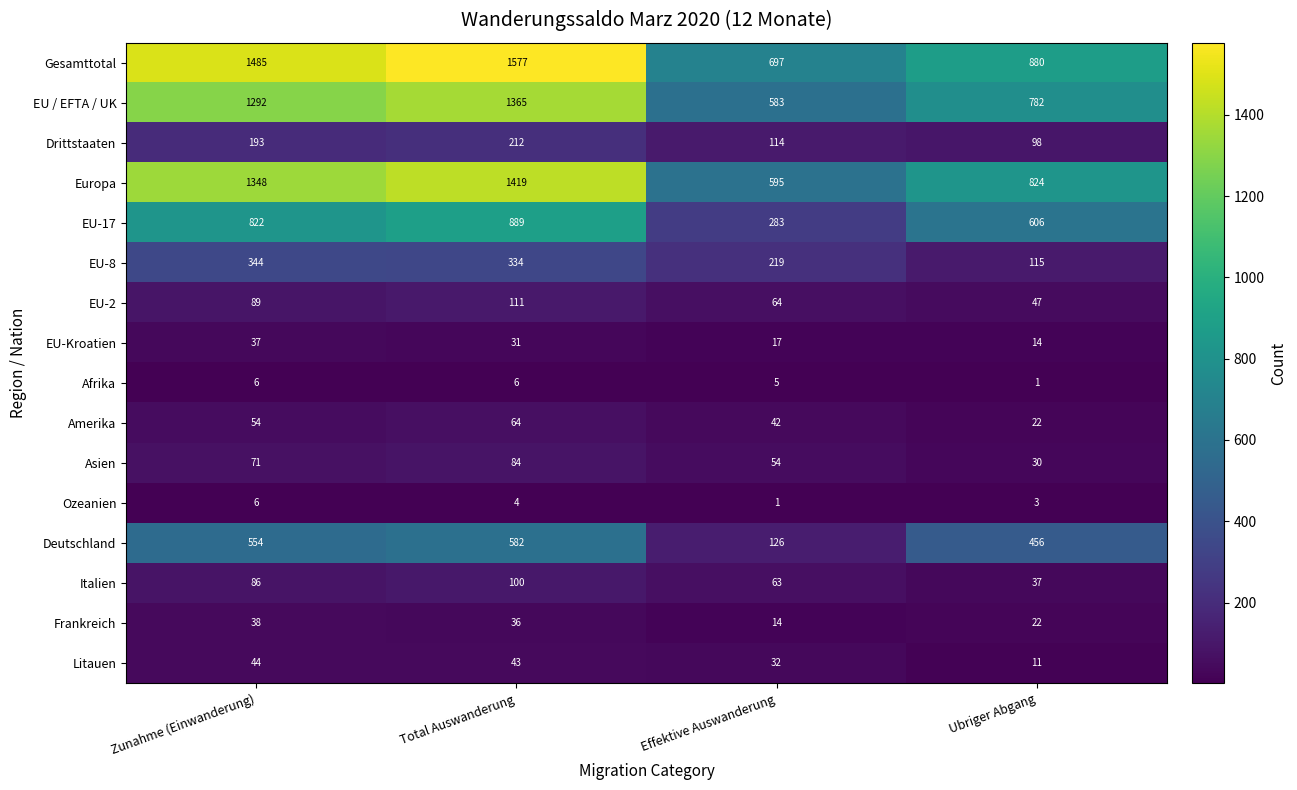

Where does the Litauen series first go above 43?

Zunahme (Einwanderung)